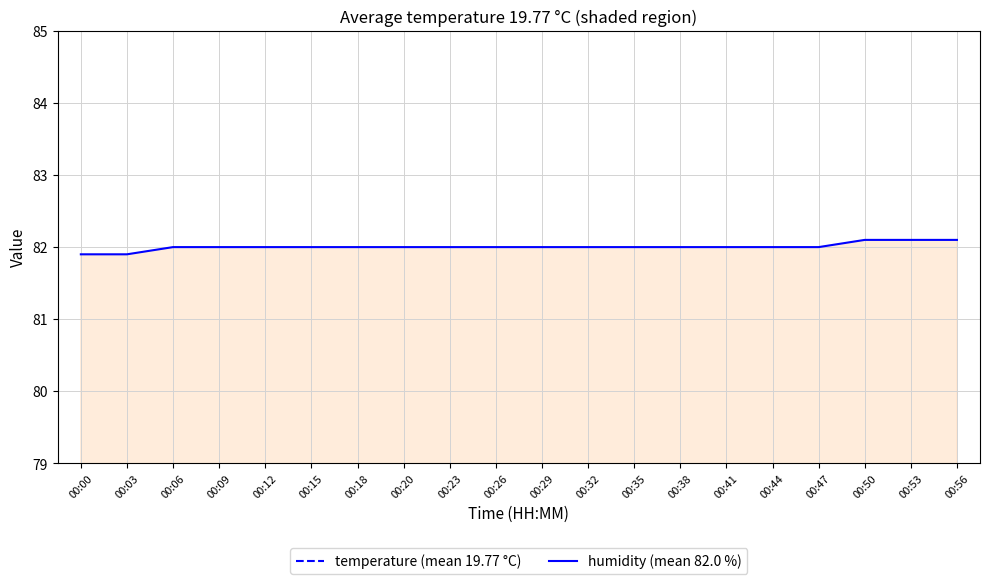

What is the total value across all series at 00:29?

101.8